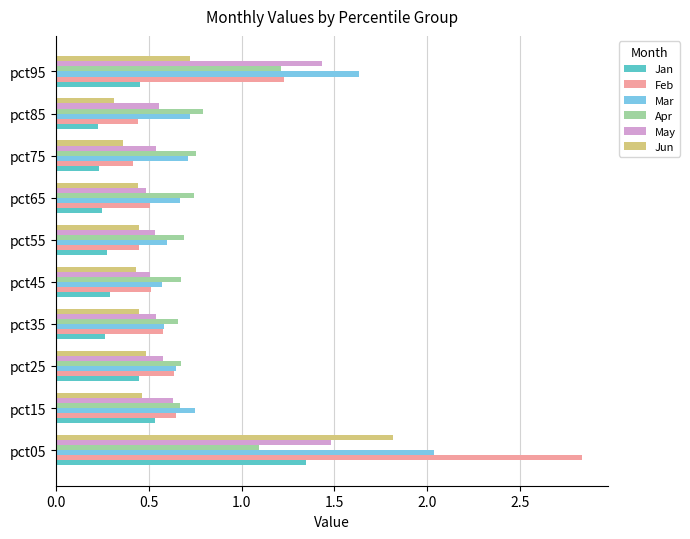

What is the maximum value for Apr?

1.2